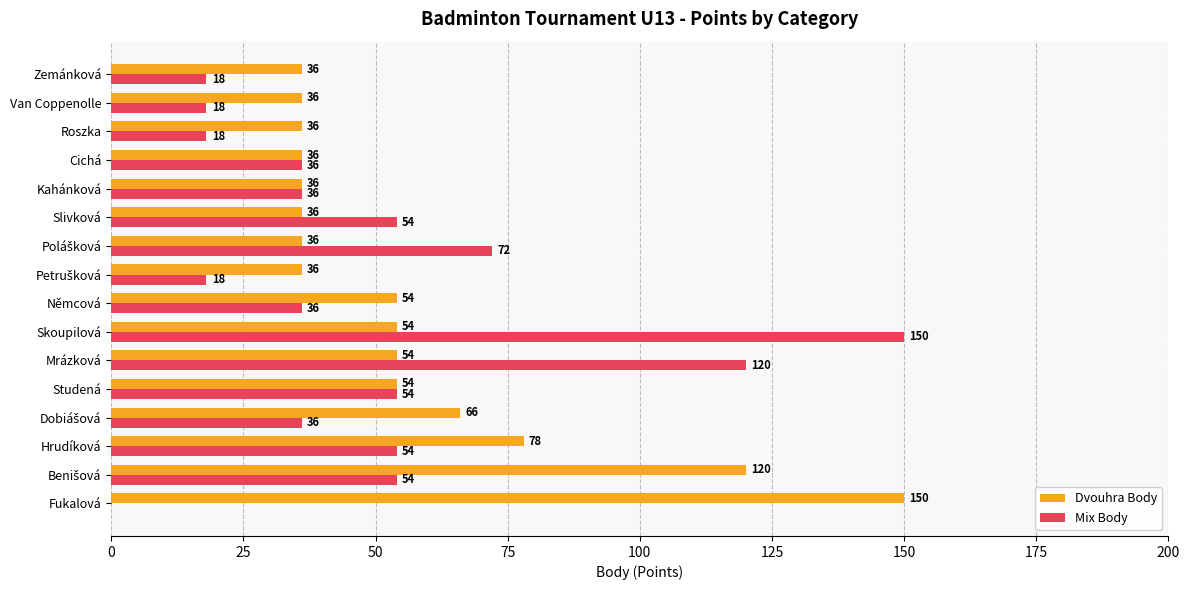

What is the highest value of the Dvouhra Body series?

150